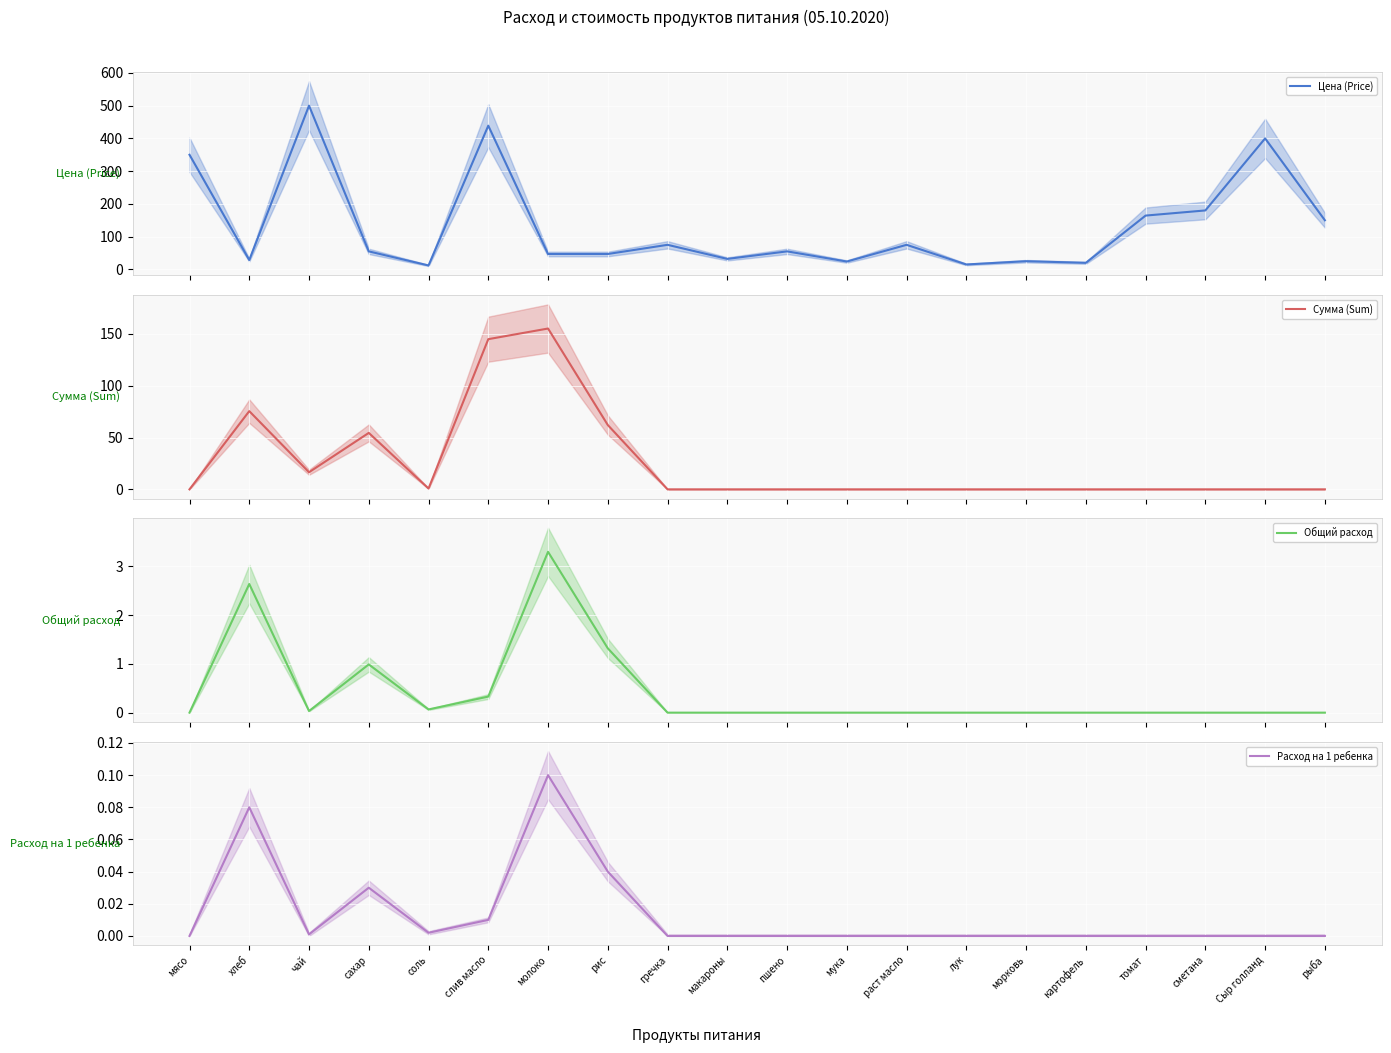

At how many categories does at least one series exceed 371?

3